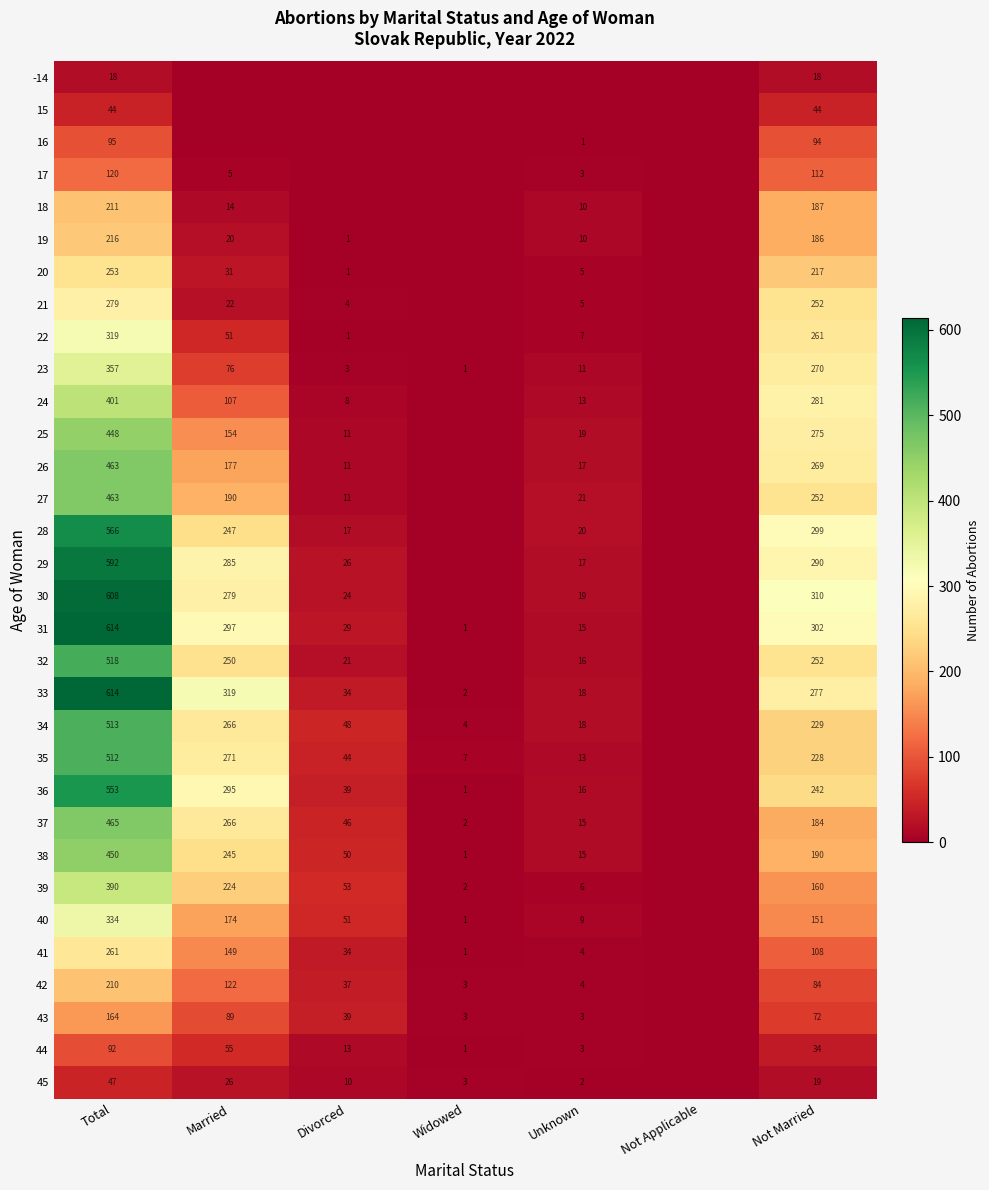

True or false: 22 has a value of 0 at Divorced.

False